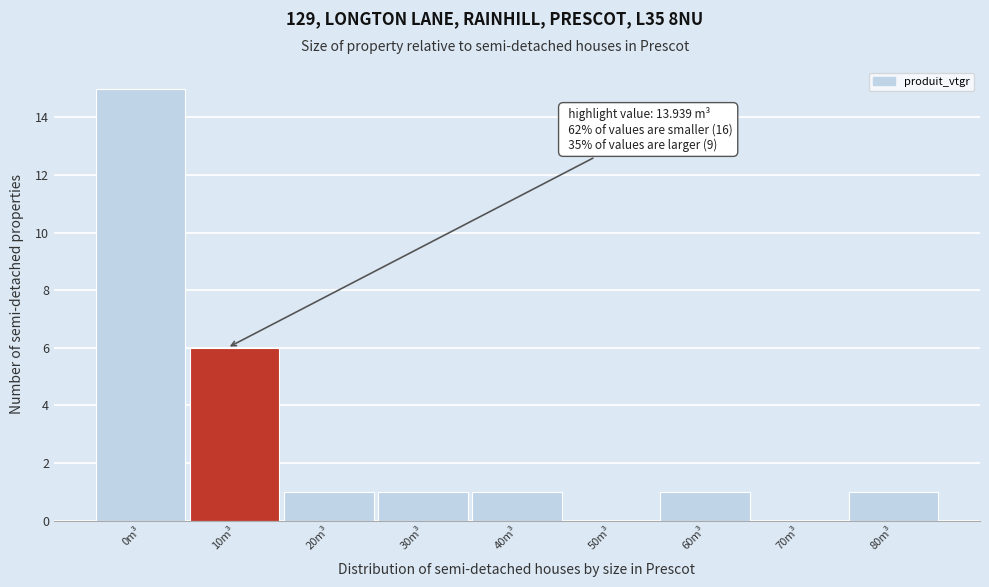

Reading right to left, extract all data points from this chart.

80m³=1	70m³=0	60m³=1	50m³=0	40m³=1	30m³=1	20m³=1	10m³=6	0m³=15